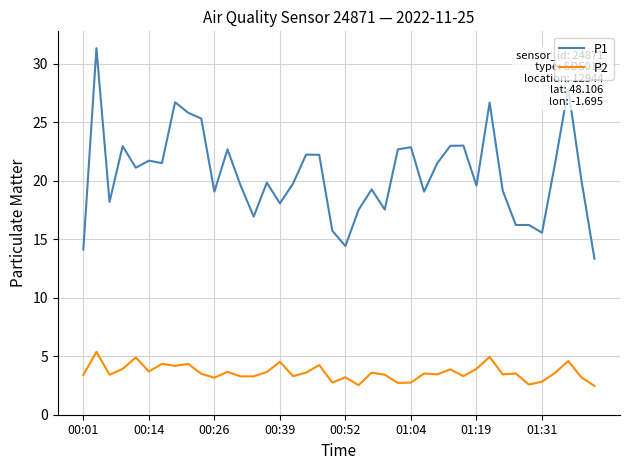

Count the number of categories in the chart.

40